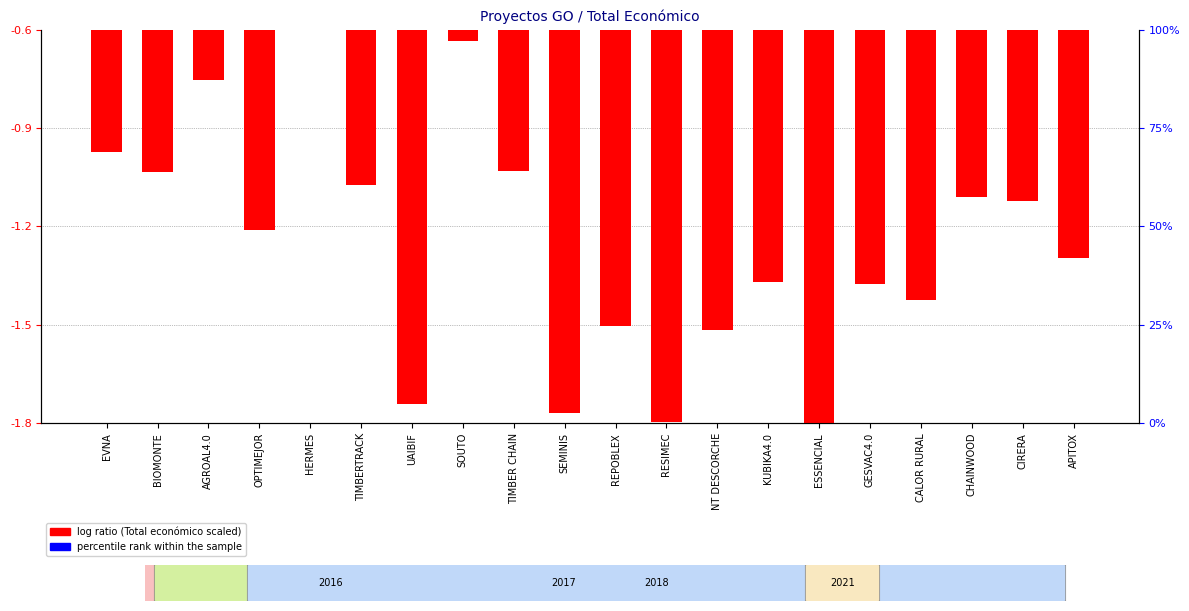

At which category is the sum across all series the highest?

HERMES